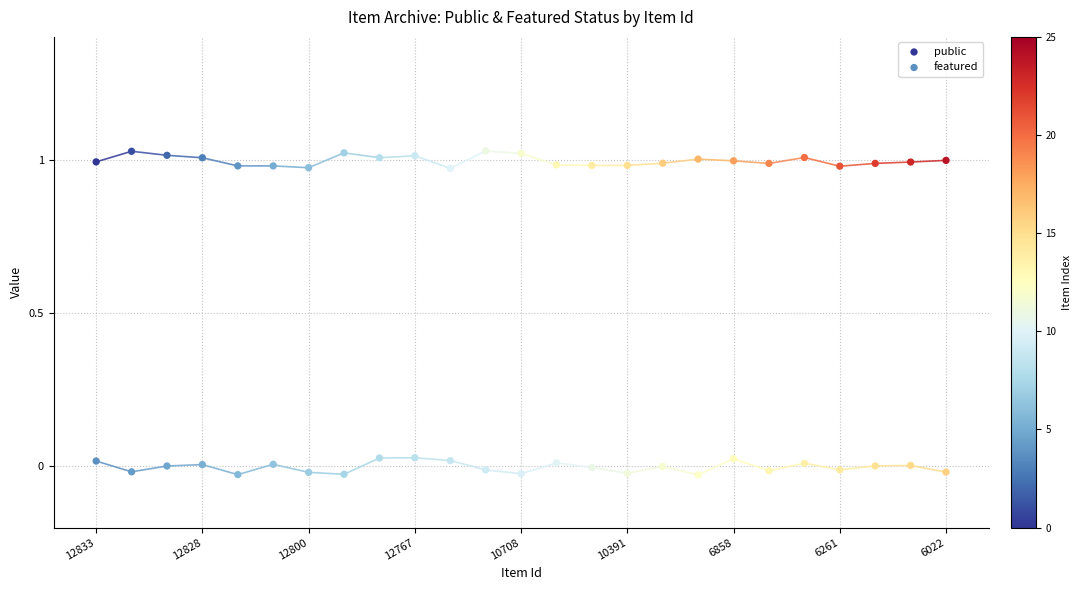

Across all data points, what is the range of Y values (max minus min)?

1.1